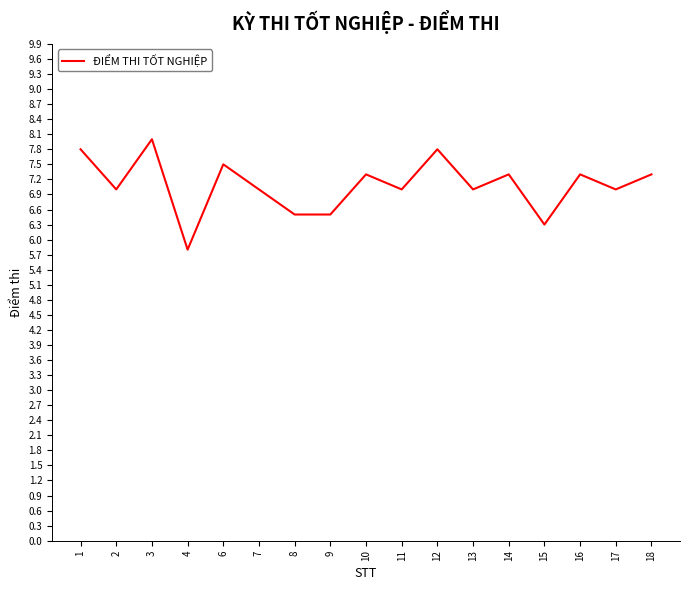

What is the maximum value shown in the chart?

8.0